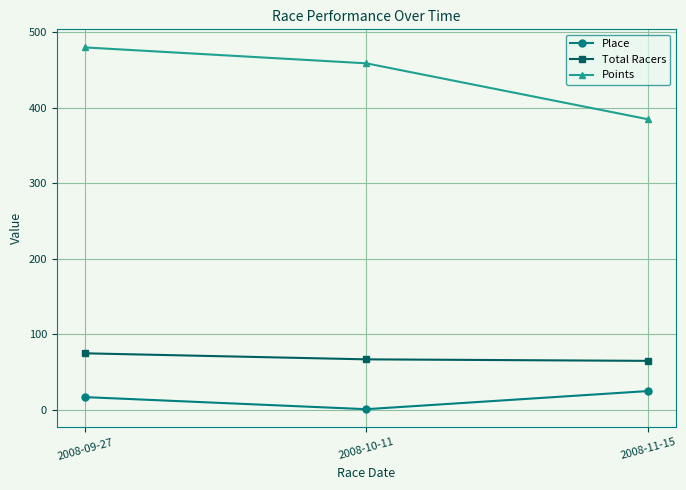

What is the difference between the maximum and minimum values in the Points series?

95.1